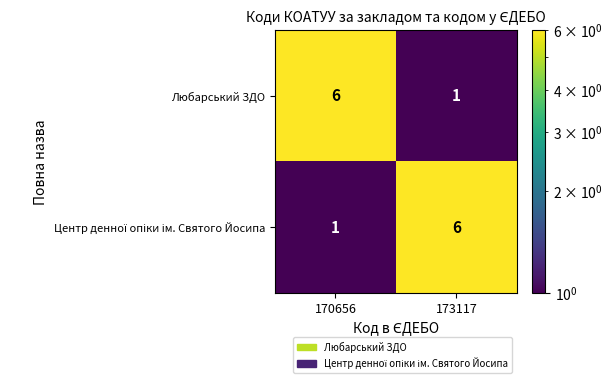

At which label is Любарський ЗДО closest to 3?

173117